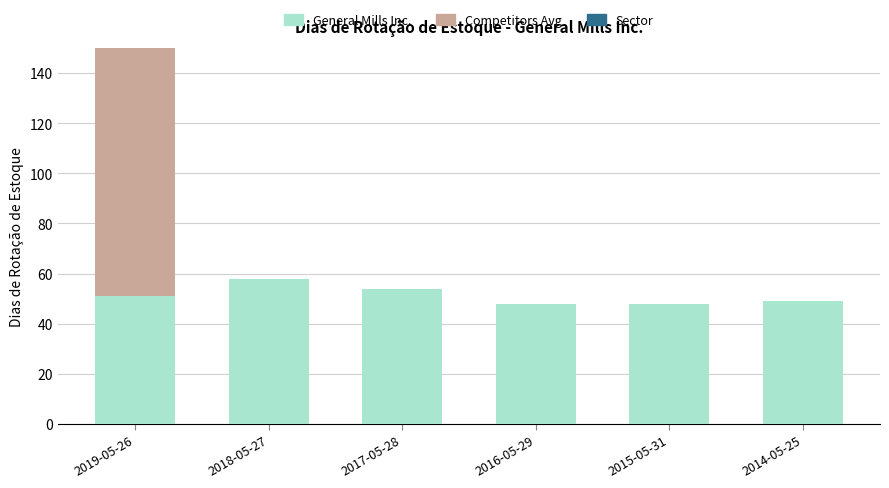

The General Mills Inc. series shows 51.0 at 2019-05-26. True or false?

True